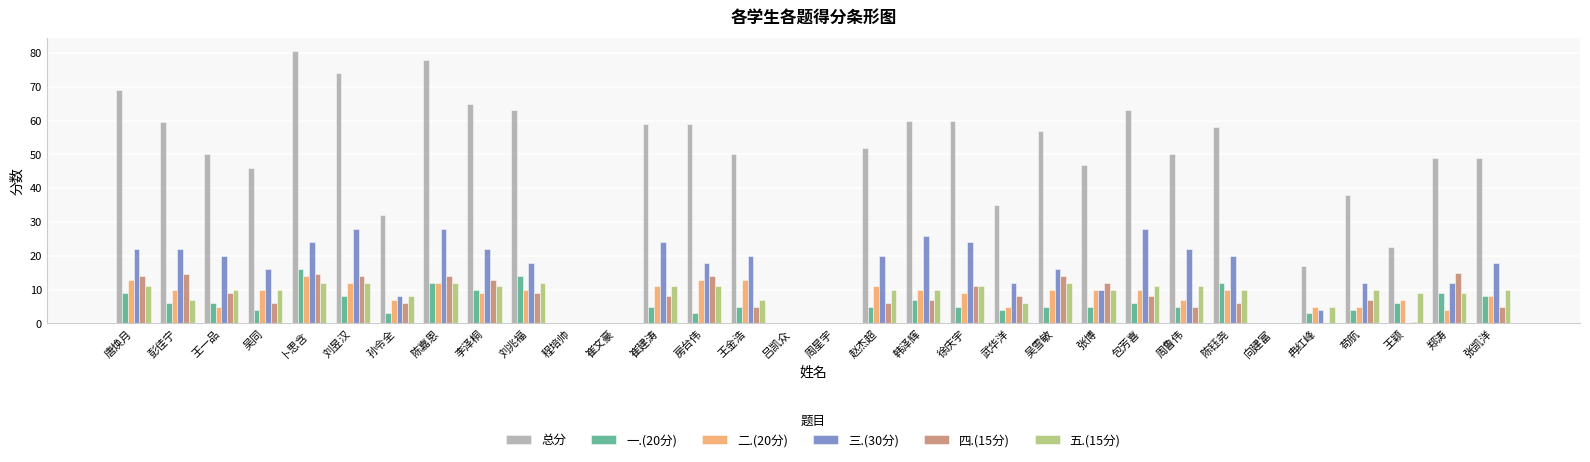

What is the sum of all 总分 values?

1442.5